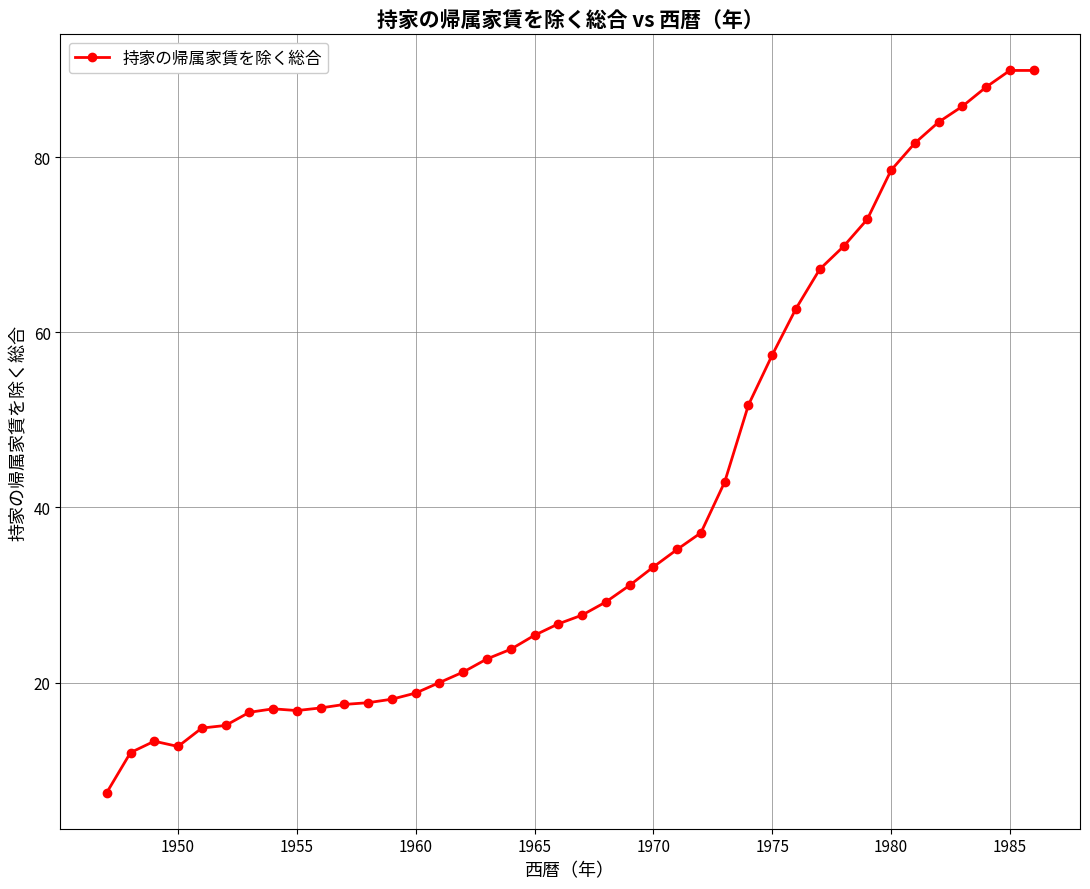

What is the greatest value displayed?

89.9